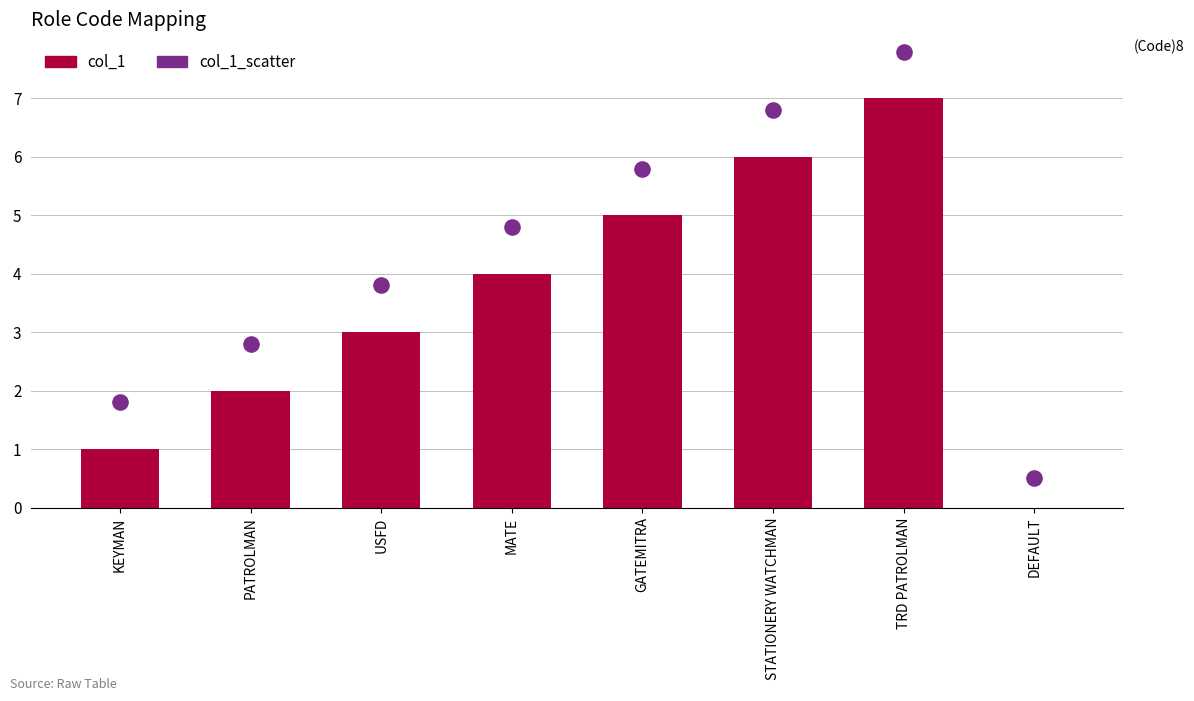

At how many categories does at least one series exceed 1?

7